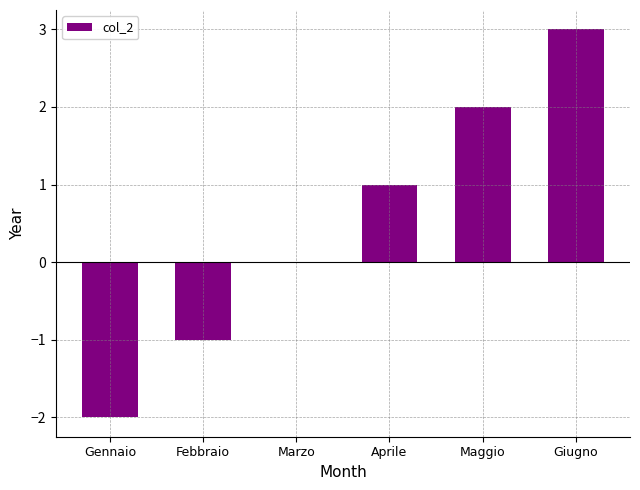

What is the maximum value shown in the chart?

3